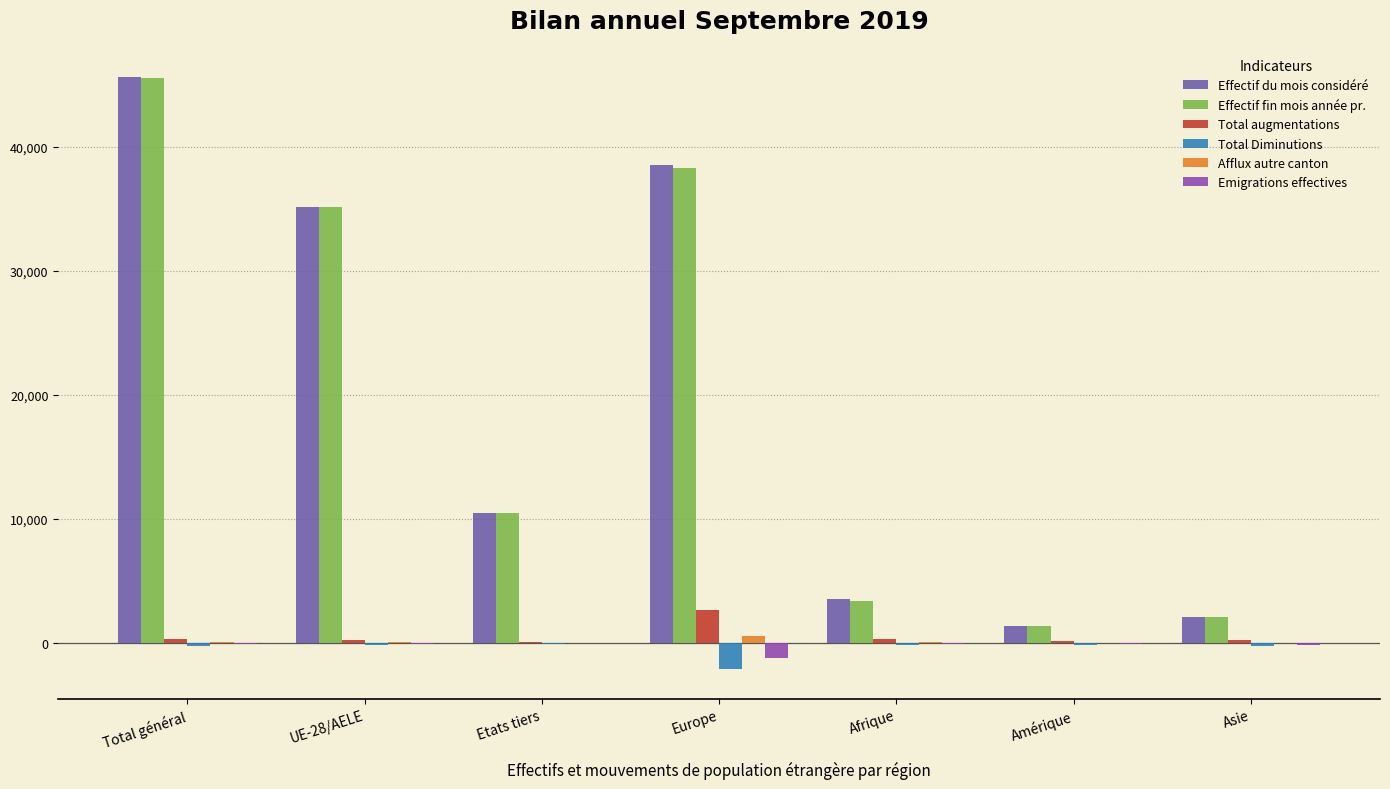

How many groups of bars are there?

7